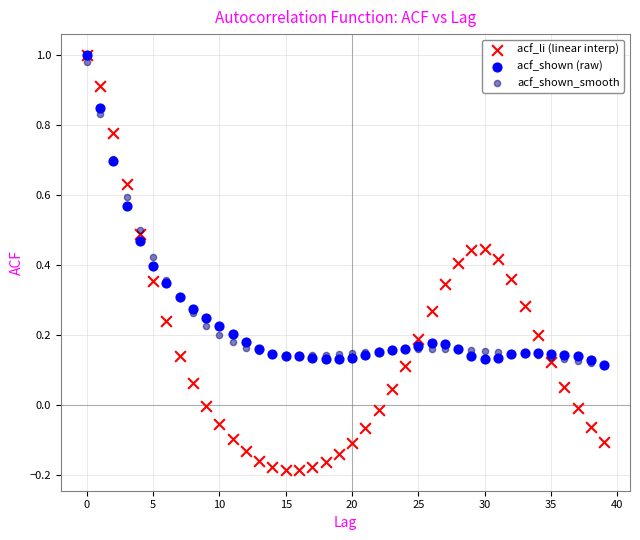

Which series reaches the minimum Y coordinate?

acf_li (linear interp)